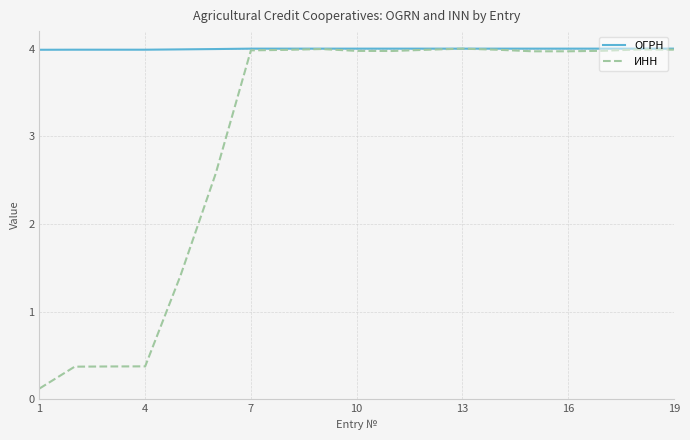

Which series has the largest total across all categories?

ОГРН